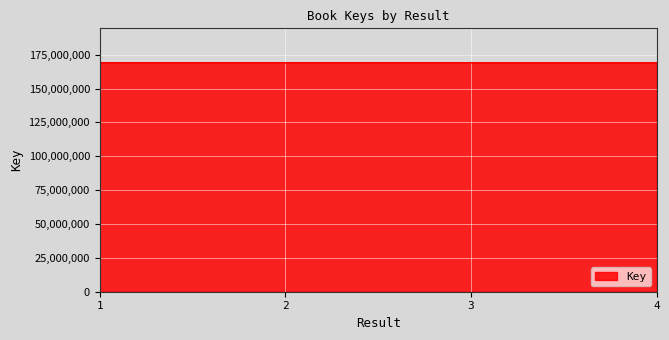

What is the minimum value shown in the chart?

169079698